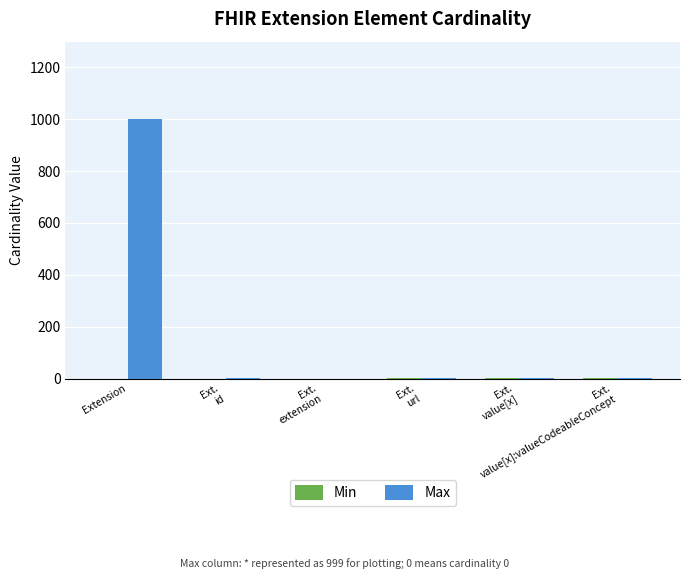

Which series has the largest range (max minus min)?

Max